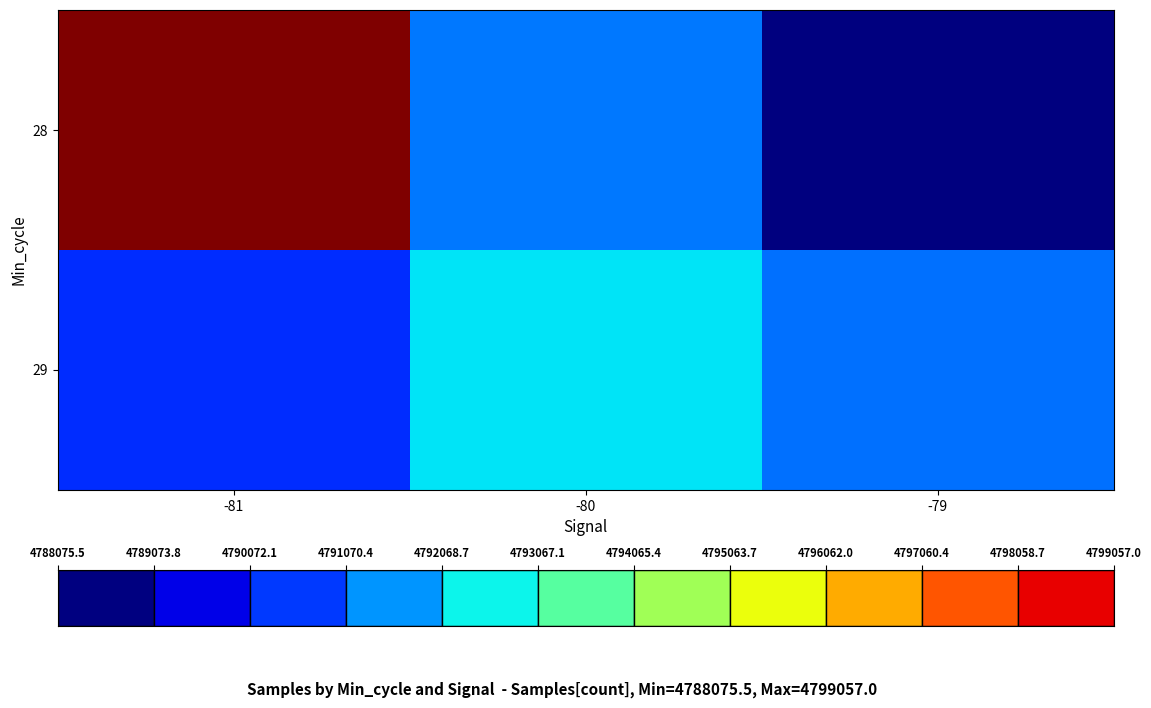

What is the spread (max minus min) of values at -80?

1170.6